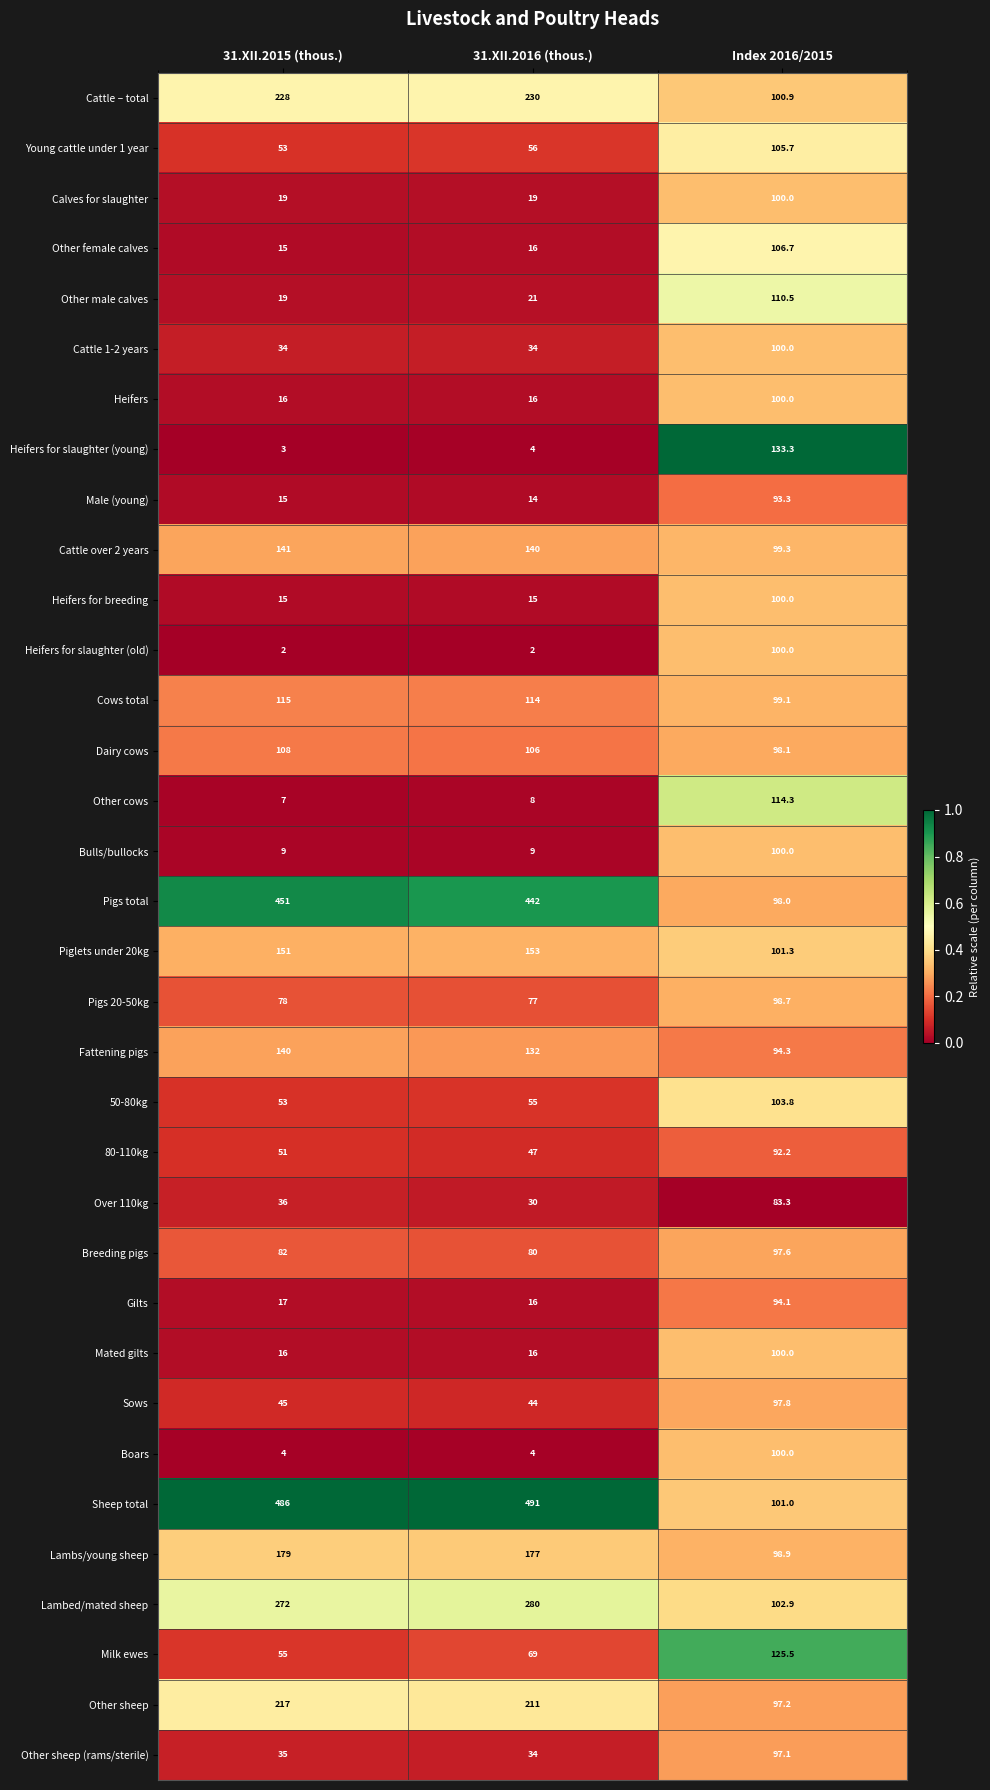

What is the average value of the Male (young) series?

40.8